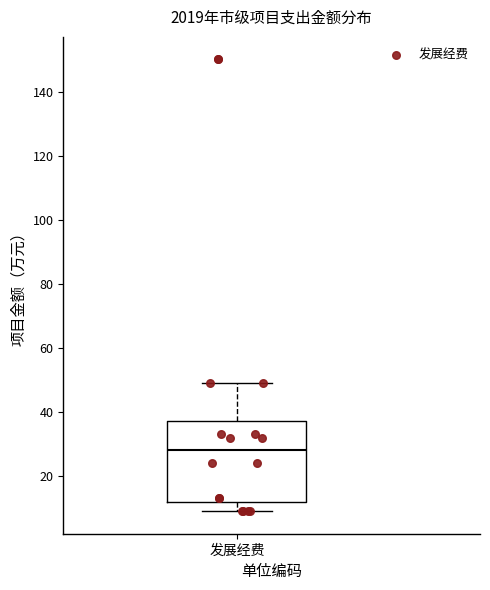

Transcribe this box plot: give where the median line is, the range the box spans, and where the two whiskers end, as read against the y-axis. The values are not printed on the chart, so give them approximately, as read against the axis.

median 28, box 12 to 38, whiskers 10 to 50